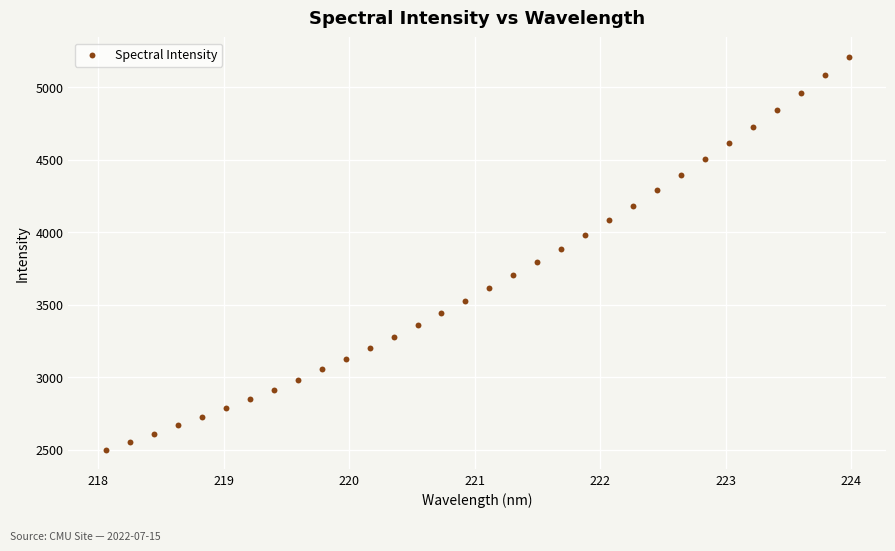

What is the range of X values (max minus min)?

5.9